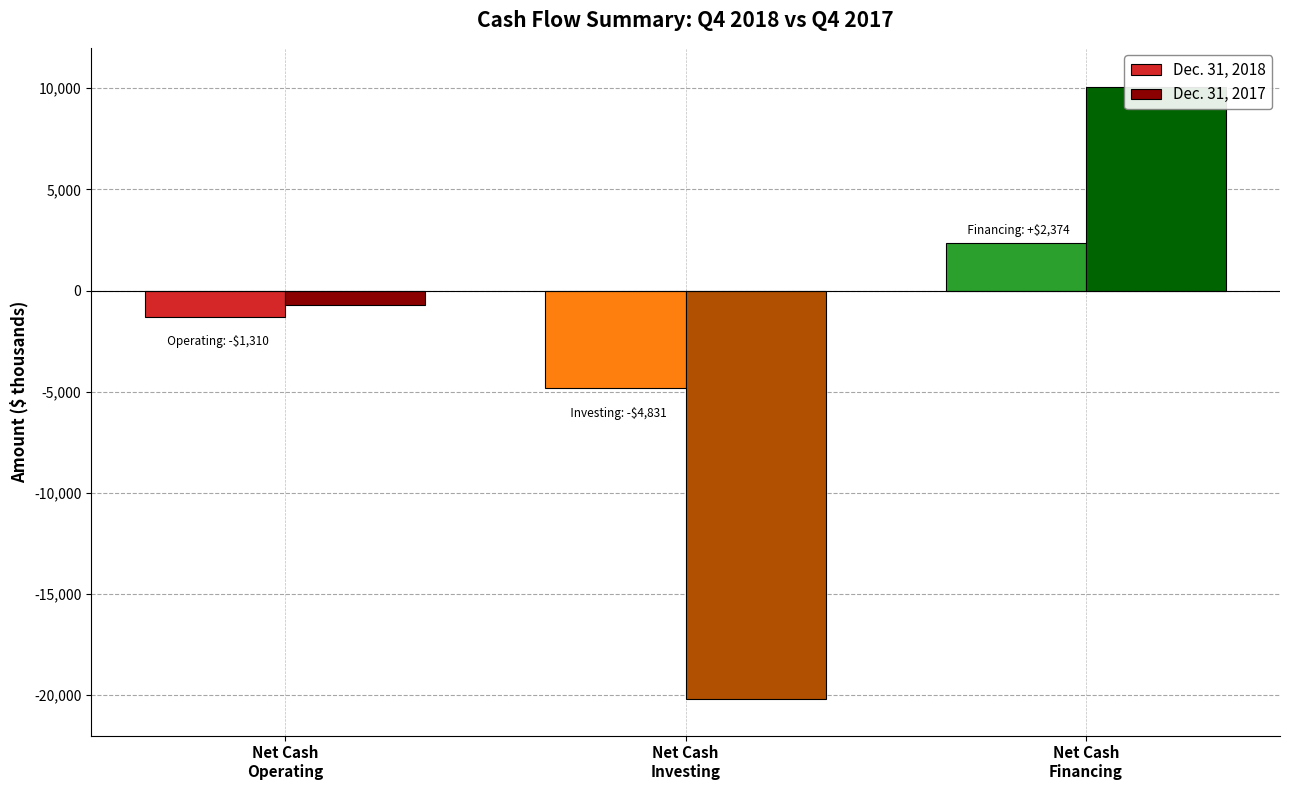

Reading right to left, list all the values displayed in this chart.

Dec. 31, 2018: Net Cash
Financing=2374	Net Cash
Investing=-4831	Net Cash
Operating=-1310
Dec. 31, 2017: Net Cash
Financing=10087	Net Cash
Investing=-20208	Net Cash
Operating=-724